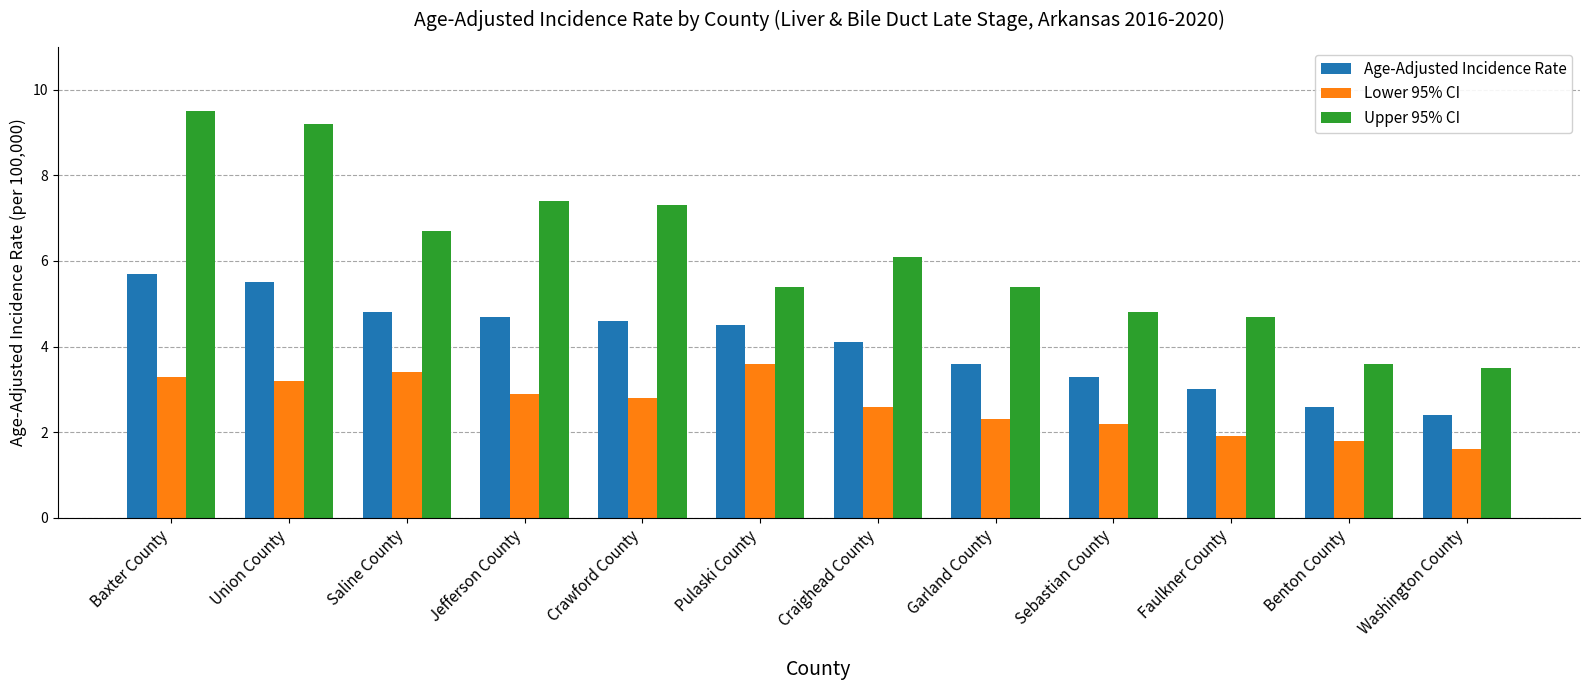

How many values in the Age-Adjusted Incidence Rate series are below 4?

5